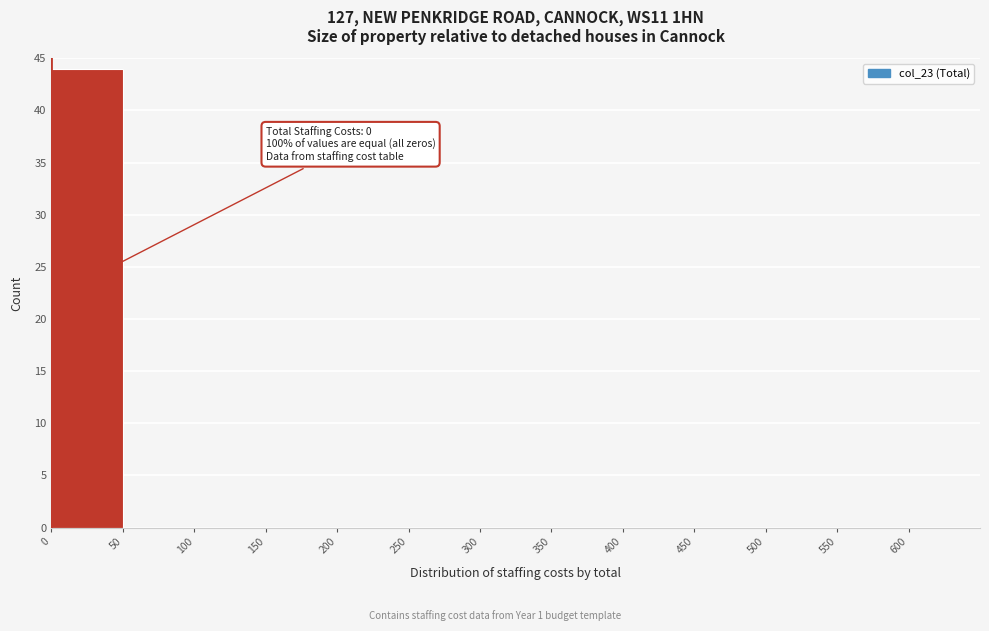

Which range on the x-axis has the tallest bar?

0 to 50